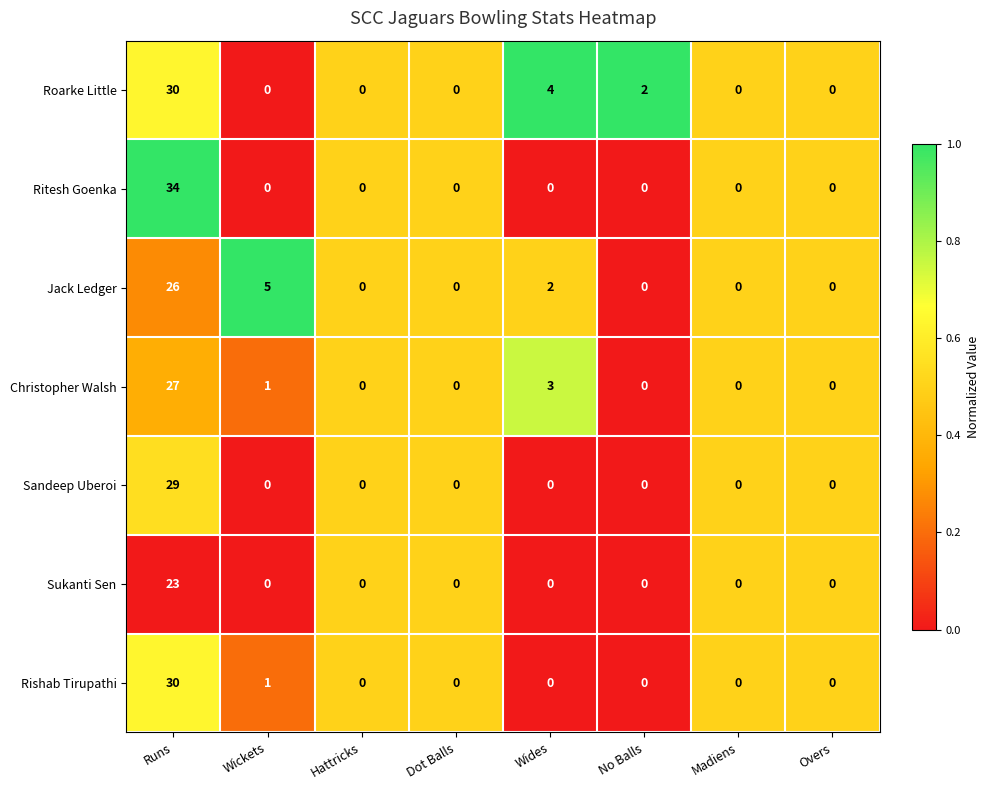

What is the average value of the Sukanti Sen series?

3